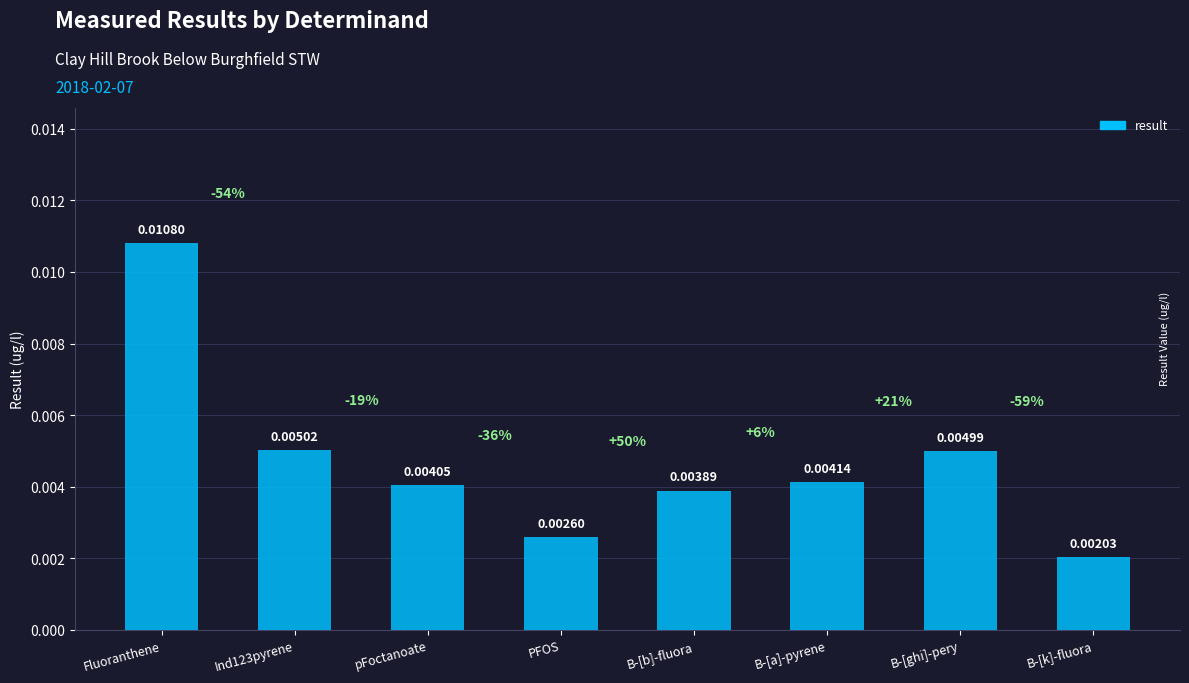

Which category has the lowest value across all series?

B-[k]-fluora